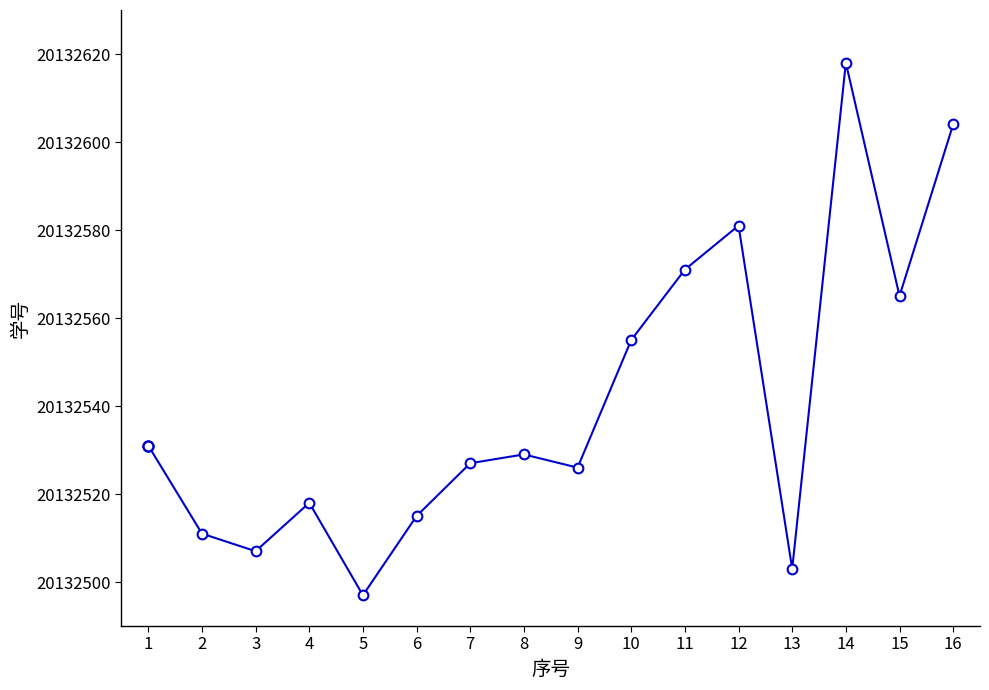

True or false: the data shows 20132503 at 13.

True